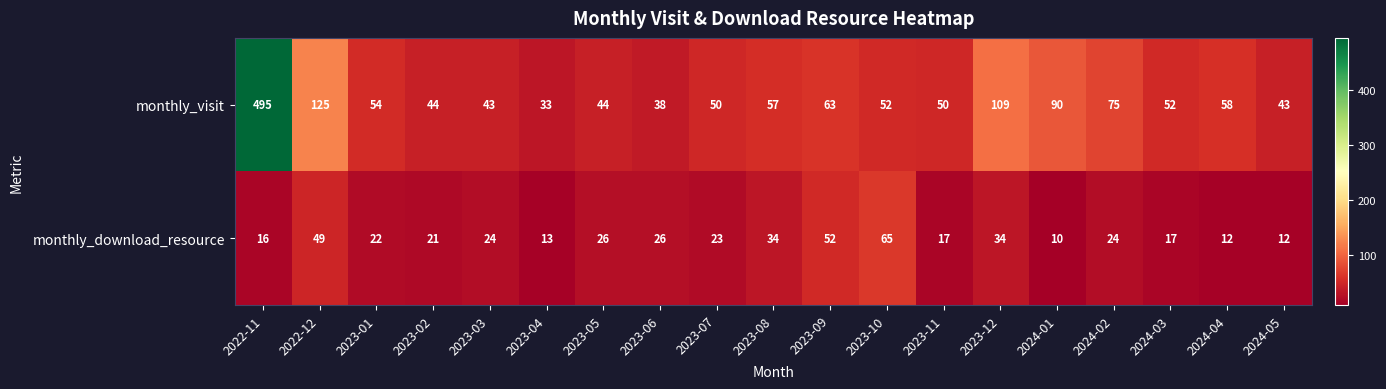

What is the average value of the monthly_visit series?

83